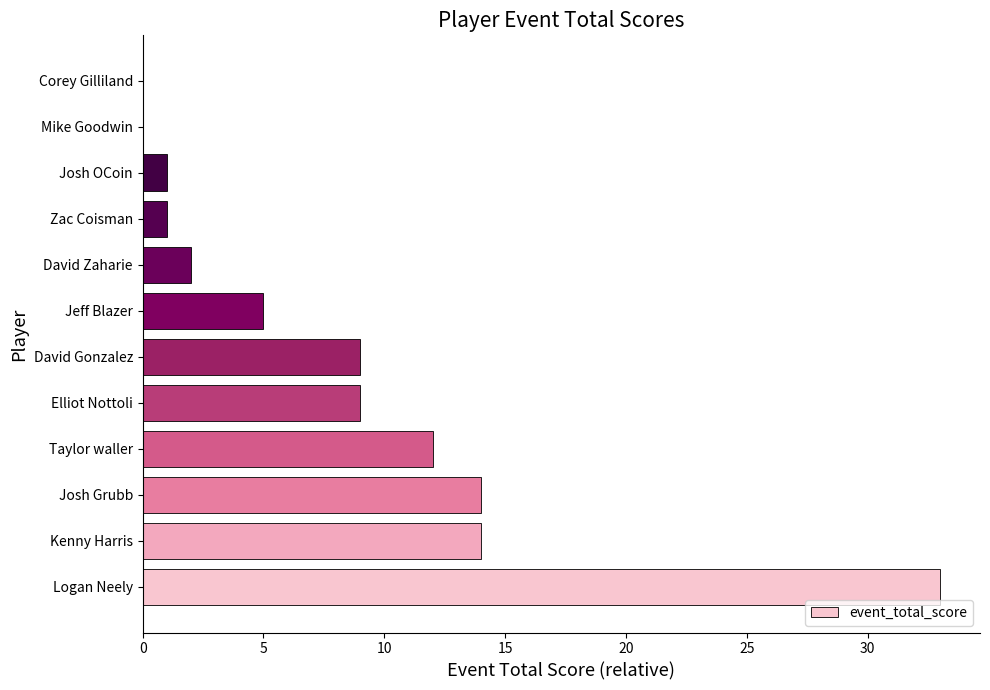

How many categories are shown in the chart?

12